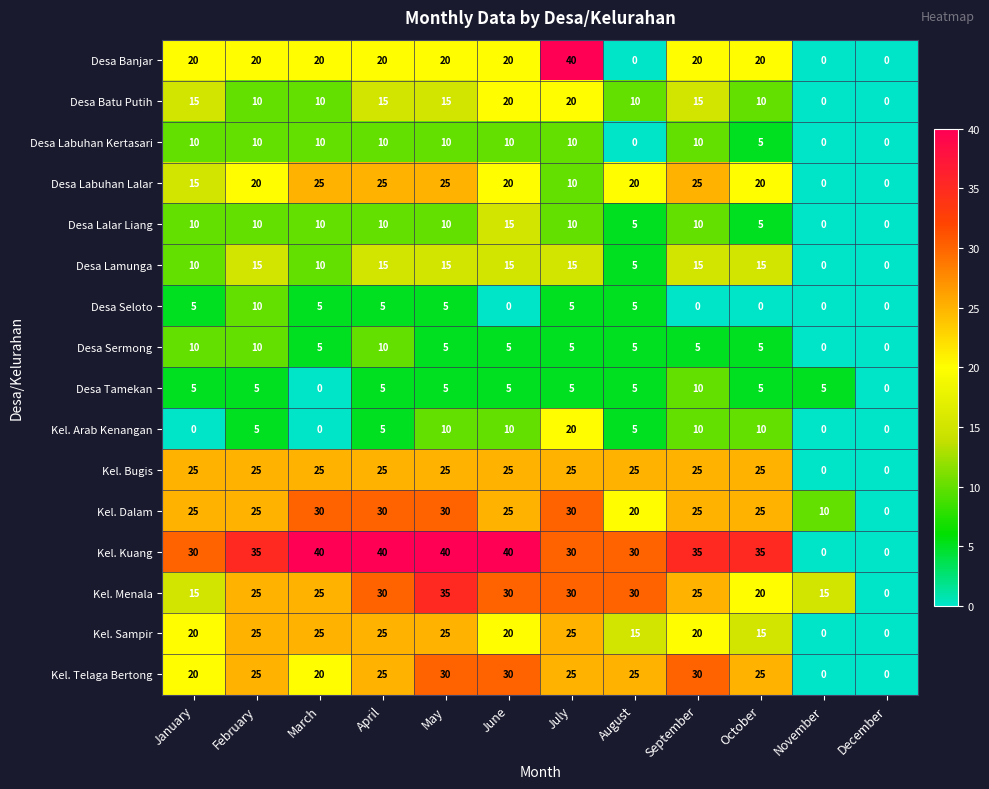

Is it true that Kel. Kuang equals 71 at June?

False